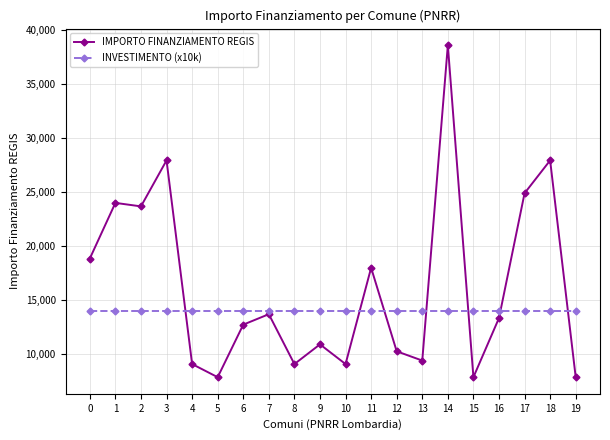

How many intersections are there between INVESTIMENTO (x10k) and IMPORTO FINANZIAMENTO REGIS?

7